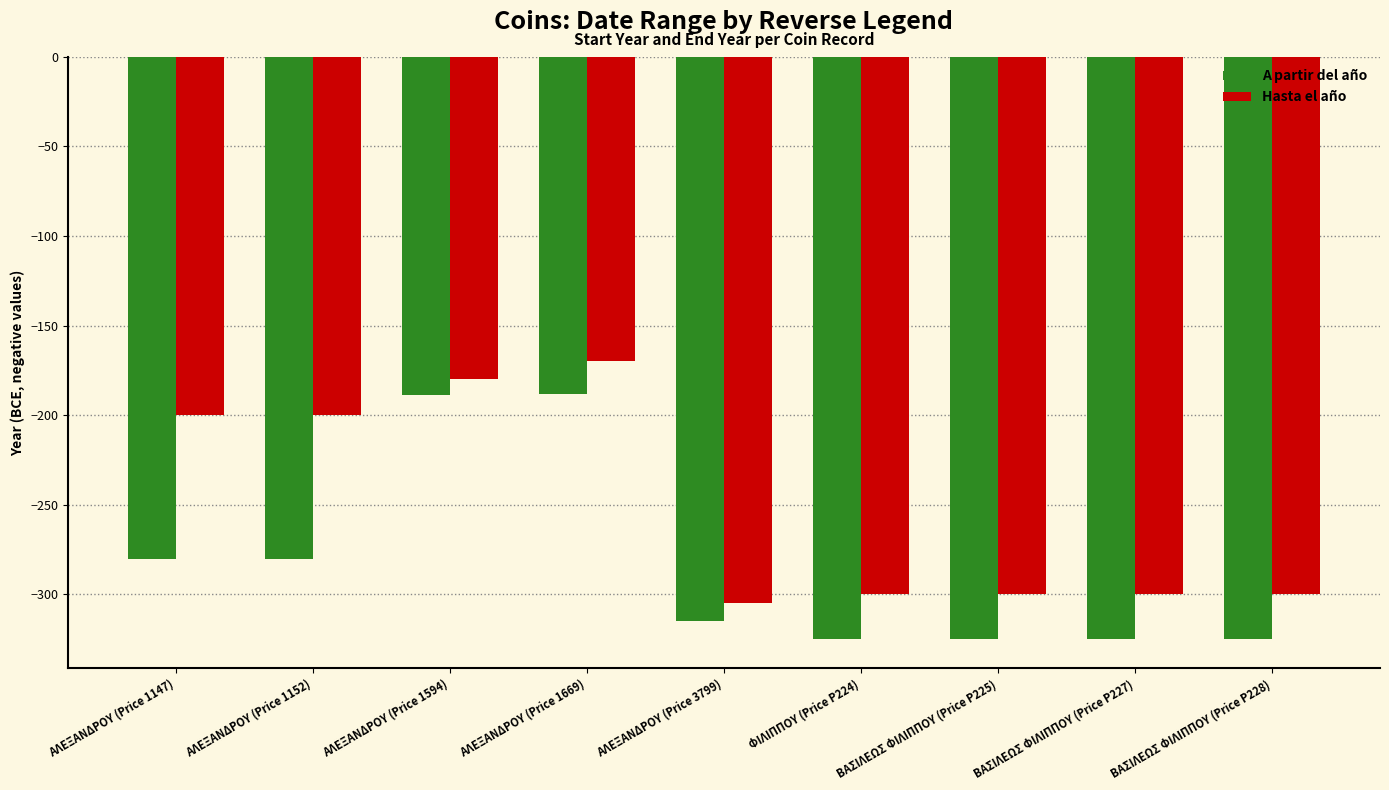

How many groups of bars are there?

9